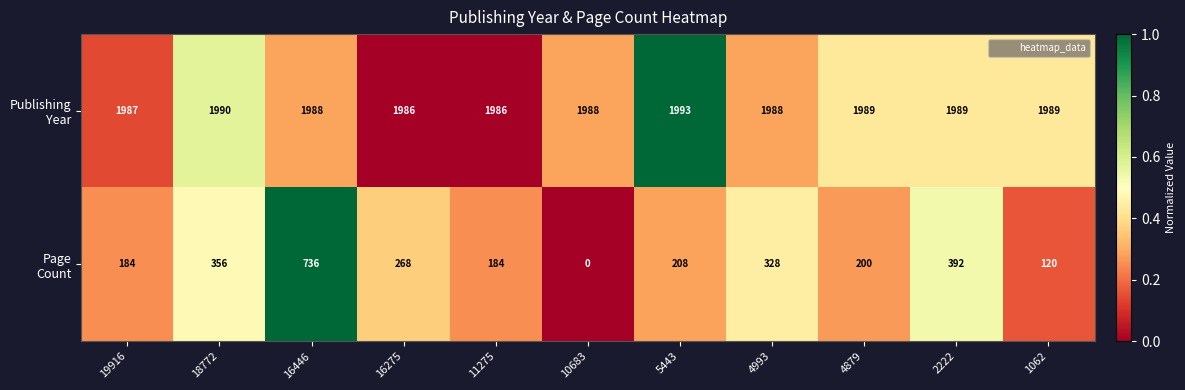

At which category does the chart reach its peak across all series?

5443